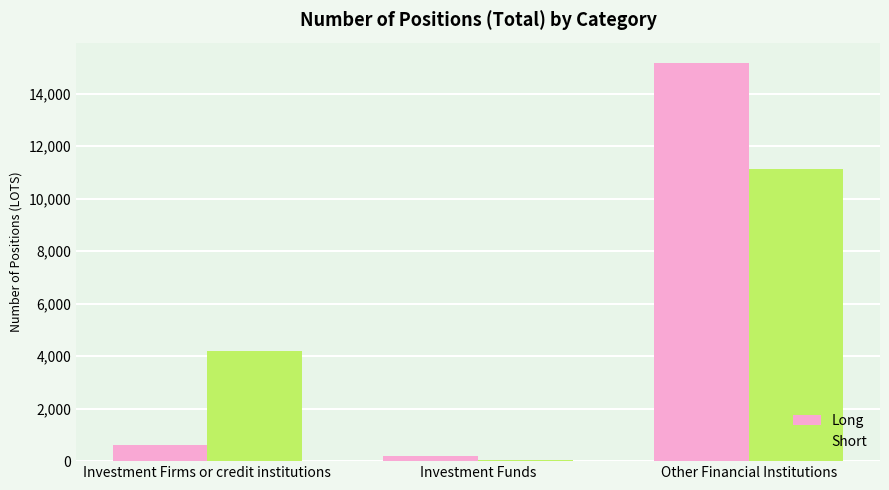

True or false: Short has a value of 7761.8 at Other Financial Institutions.

False